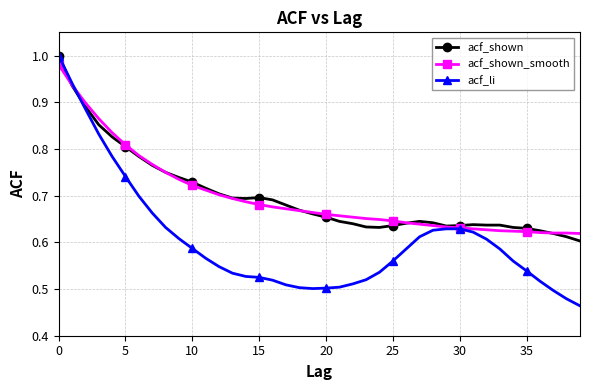

True or false: acf_shown has more than 0 points higher than both neighbors.

True